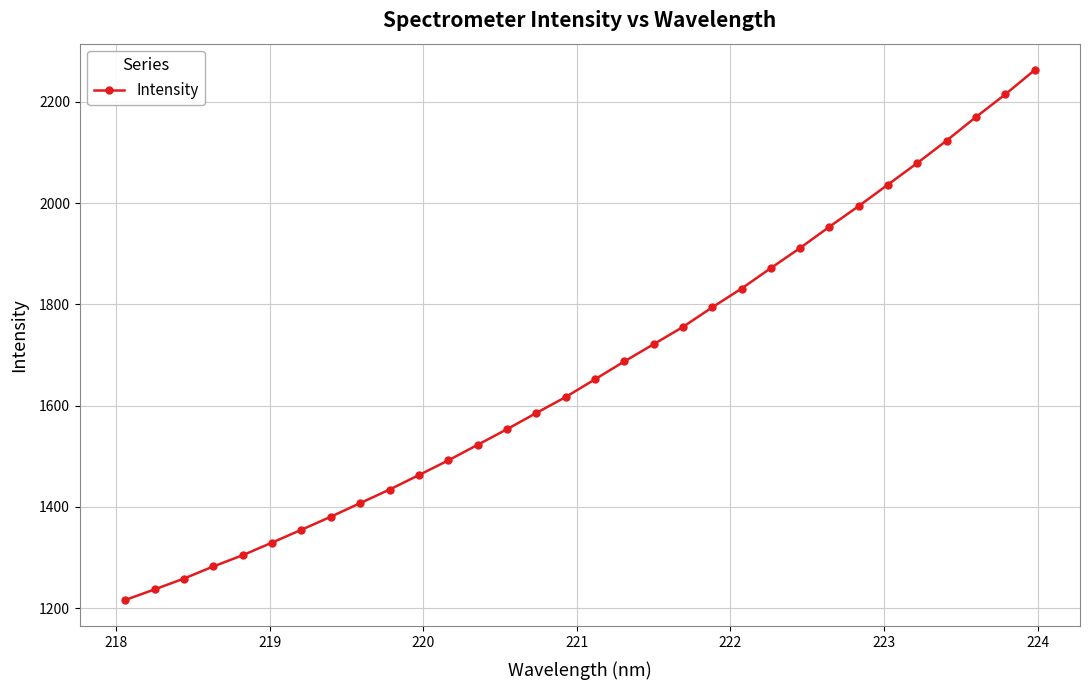

What is the maximum value shown in the chart?

2262.4